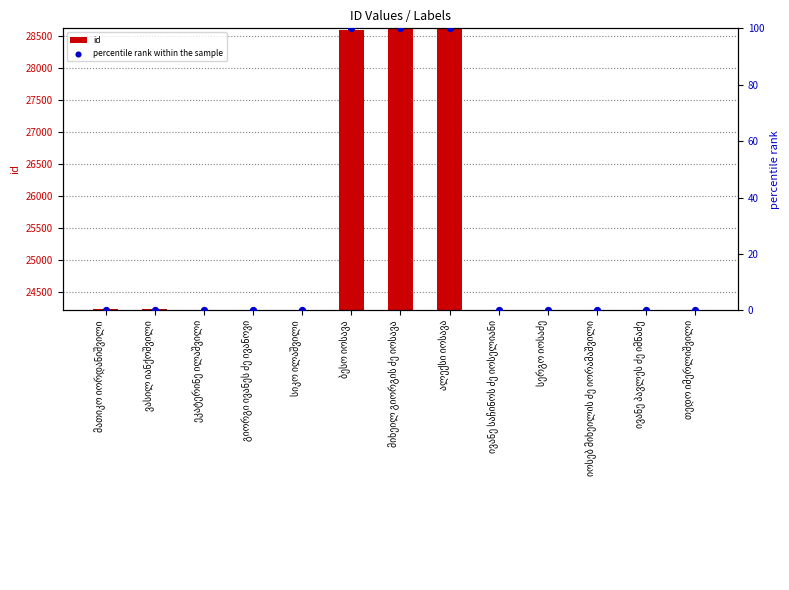

What are all the series names shown in the legend?

id, percentile rank within the sample